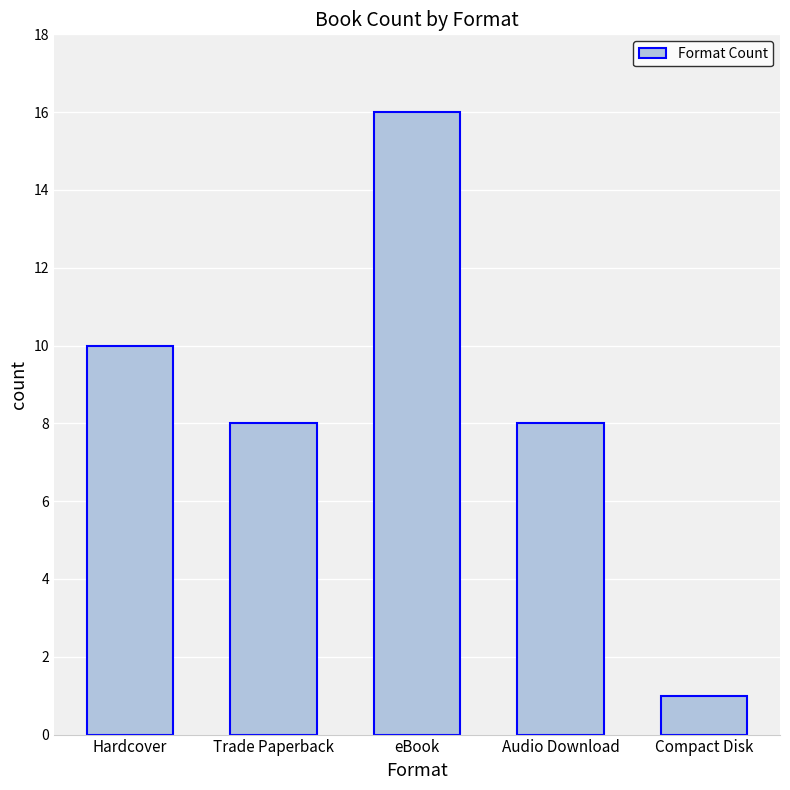

What is the label of the 5th bar from the right?

Hardcover